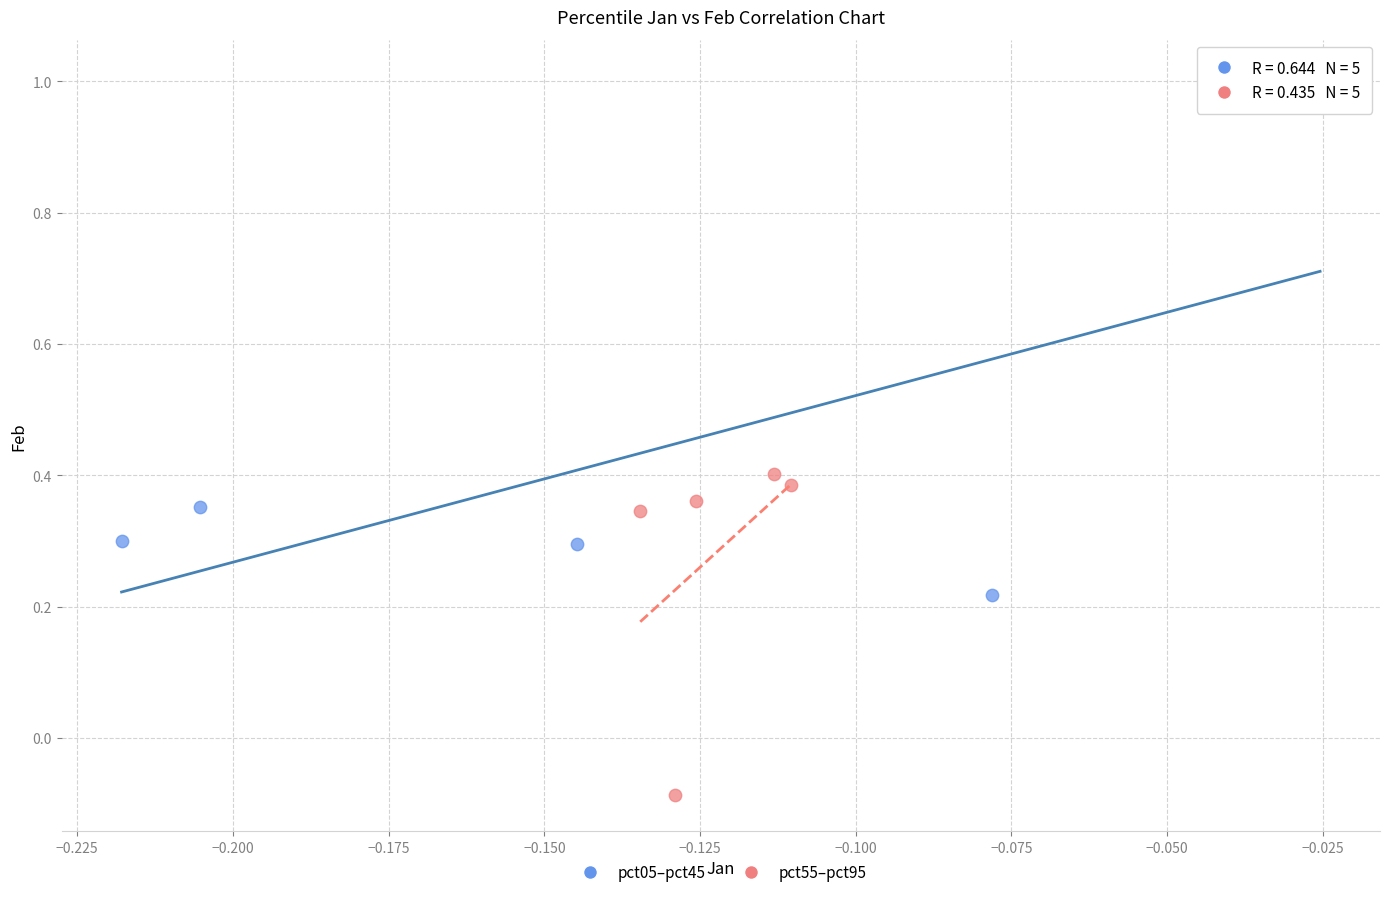

Which series has the largest Y range (max minus min)?

pct05–pct45